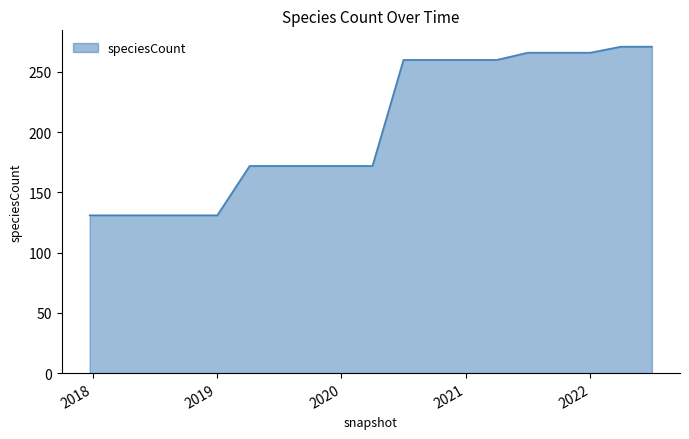

What is the sum of all values?

3895